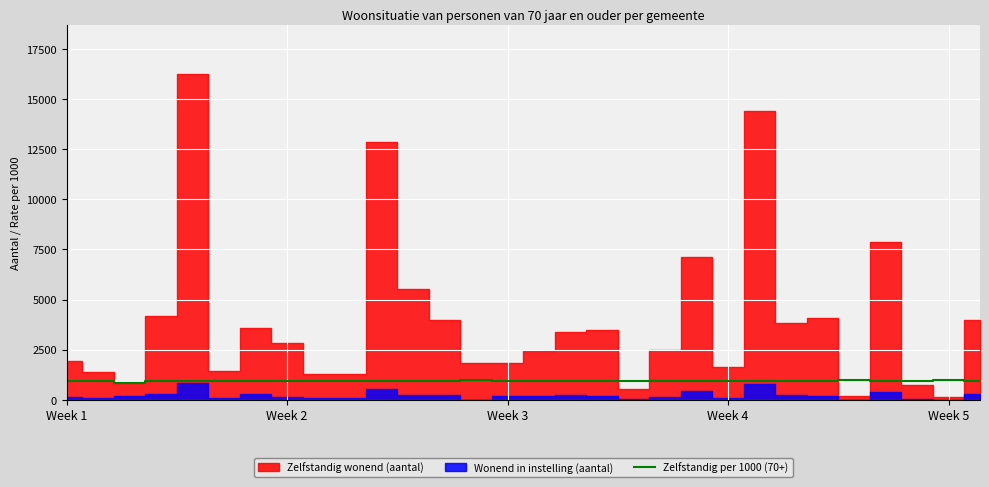

Approximately how many times larger is the value at 10 compared to 15?

1.0